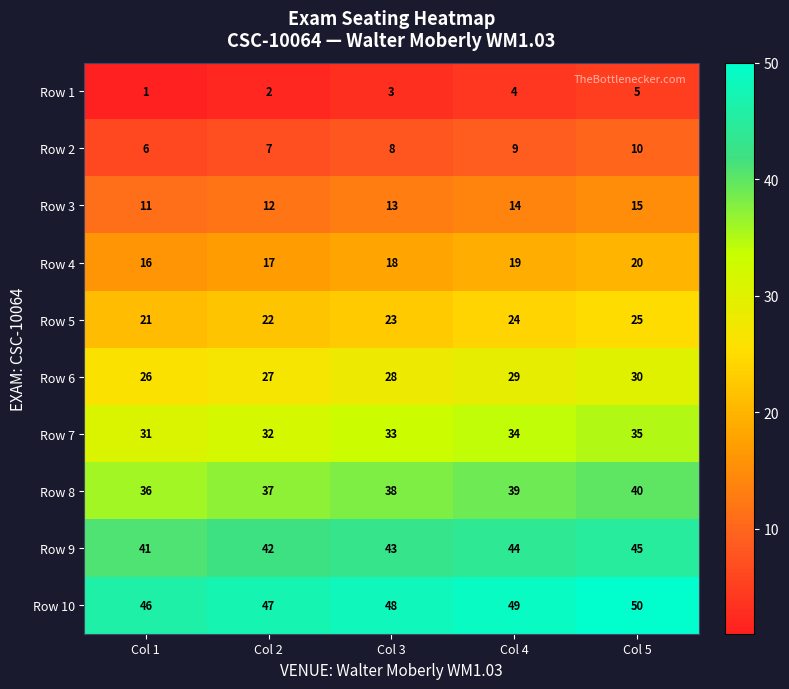

What is the difference between the Row 2 values at Col 4 and Col 1?

3